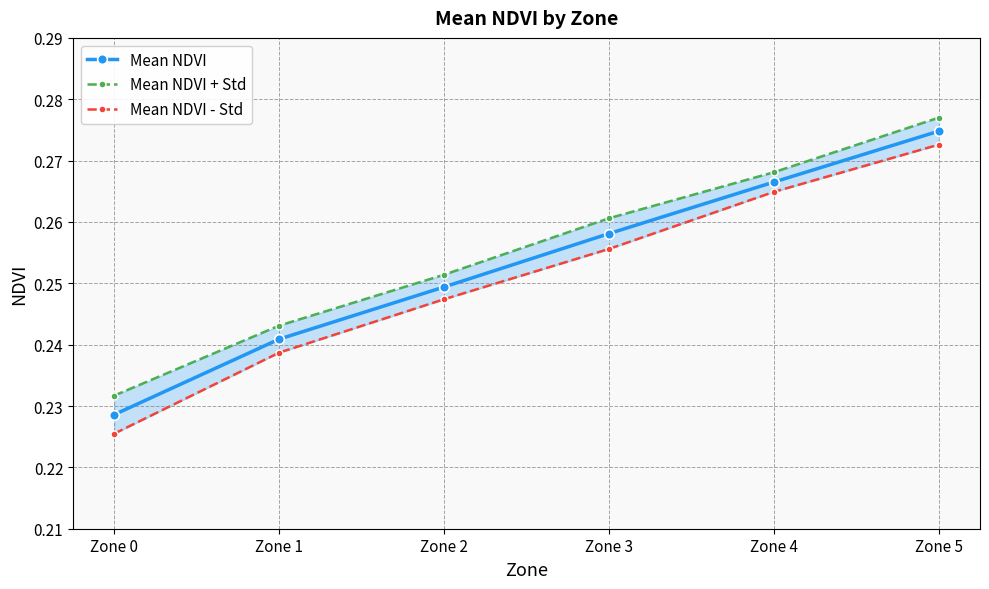

True or false: Mean NDVI and Mean NDVI + Std intersect in this chart.

False